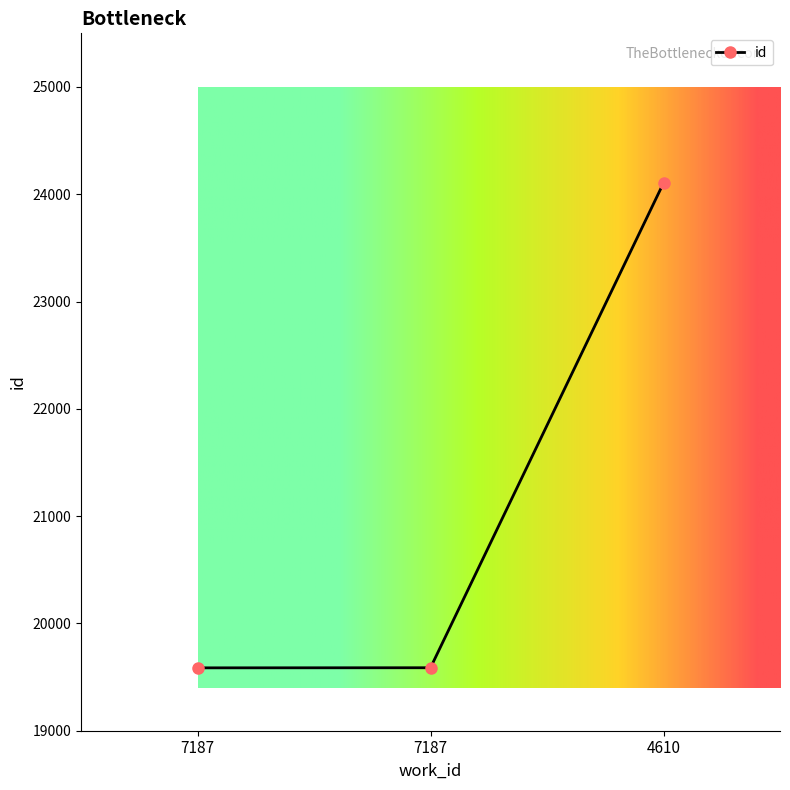

What is the value of the 3rd point from the left?

24105